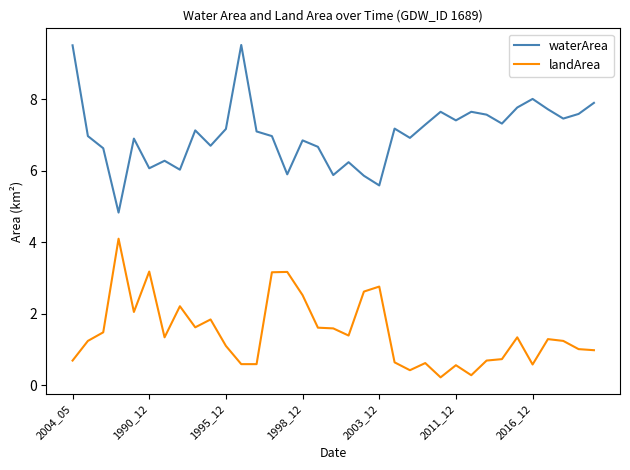

True or false: waterArea and landArea intersect in this chart.

False